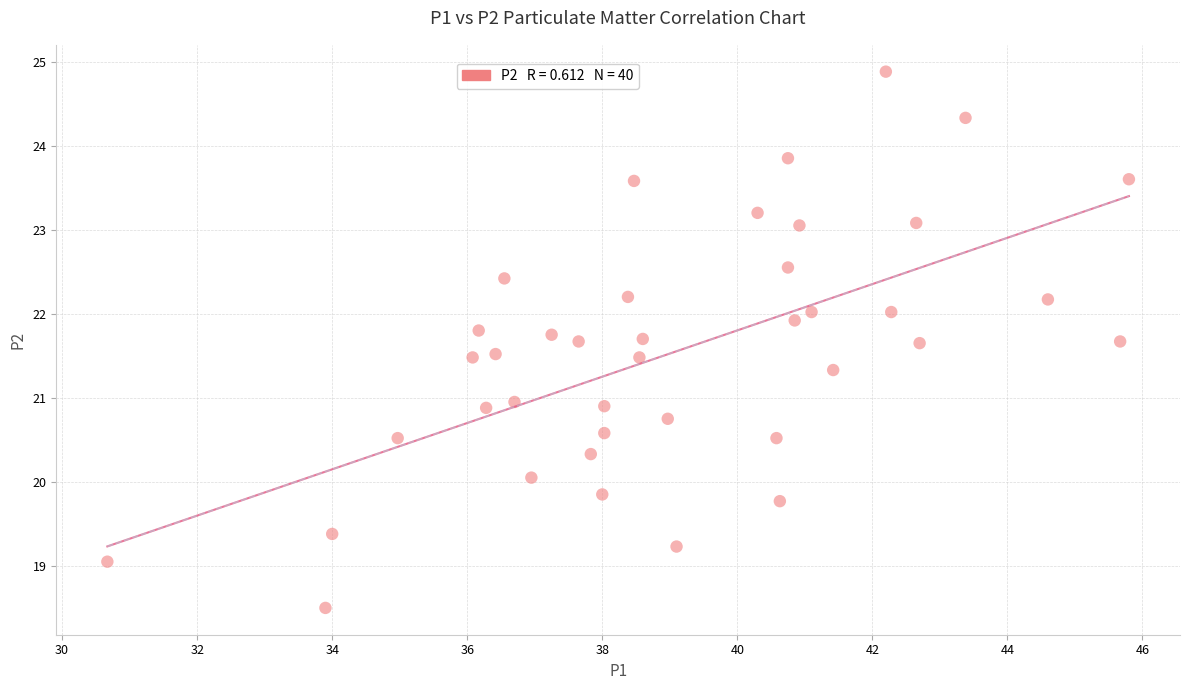

What is the range of Y values (max minus min)?

6.4